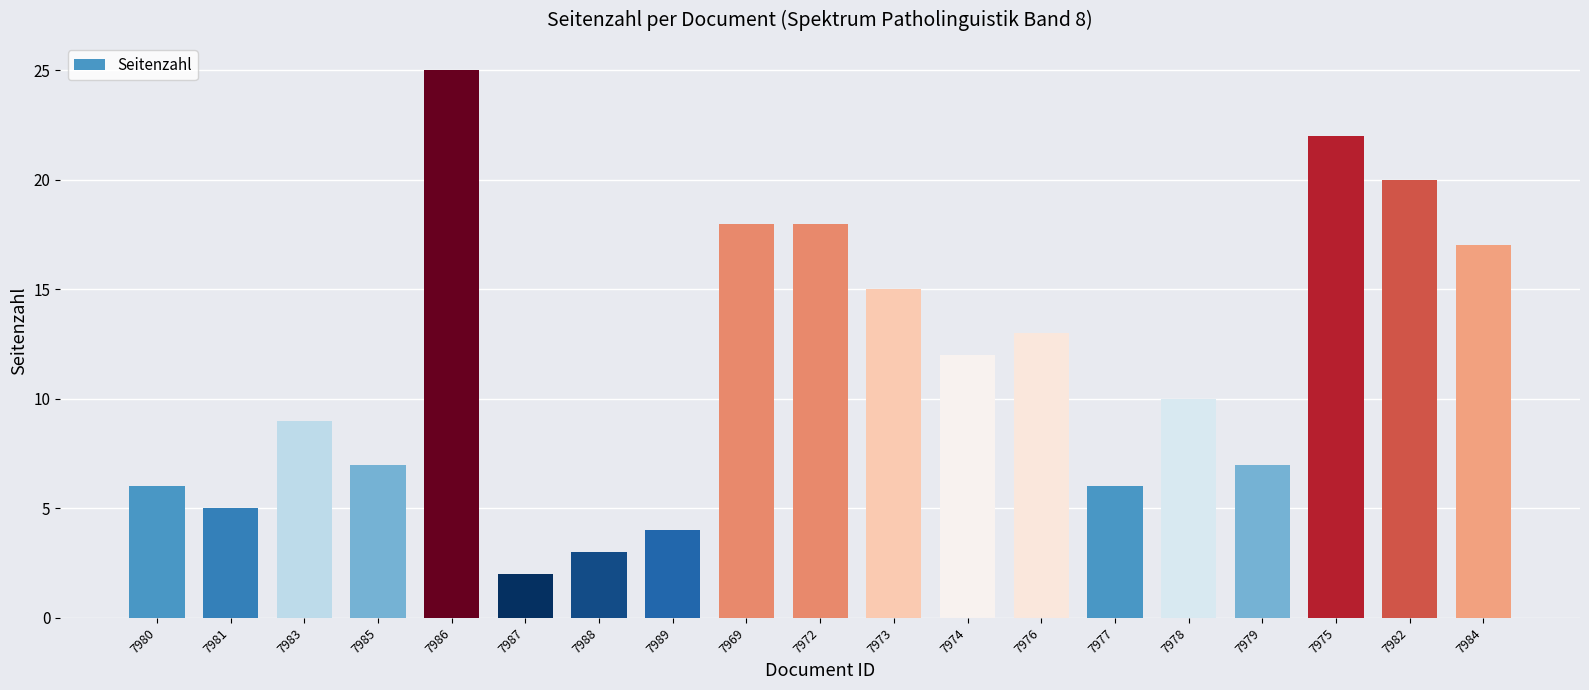

At which label is the value closest to 13?

7976